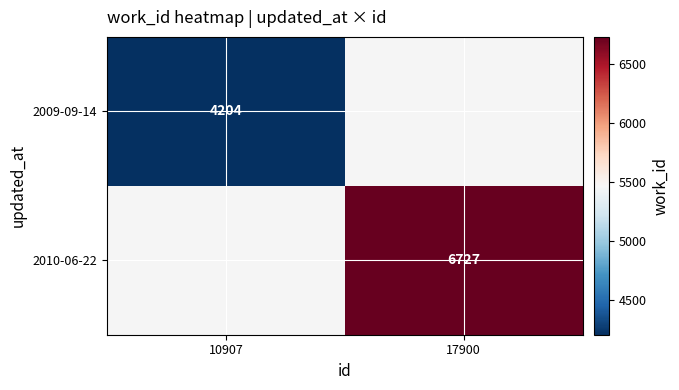

The value of 2010-06-22 at 17900 is 6727. True or false?

True